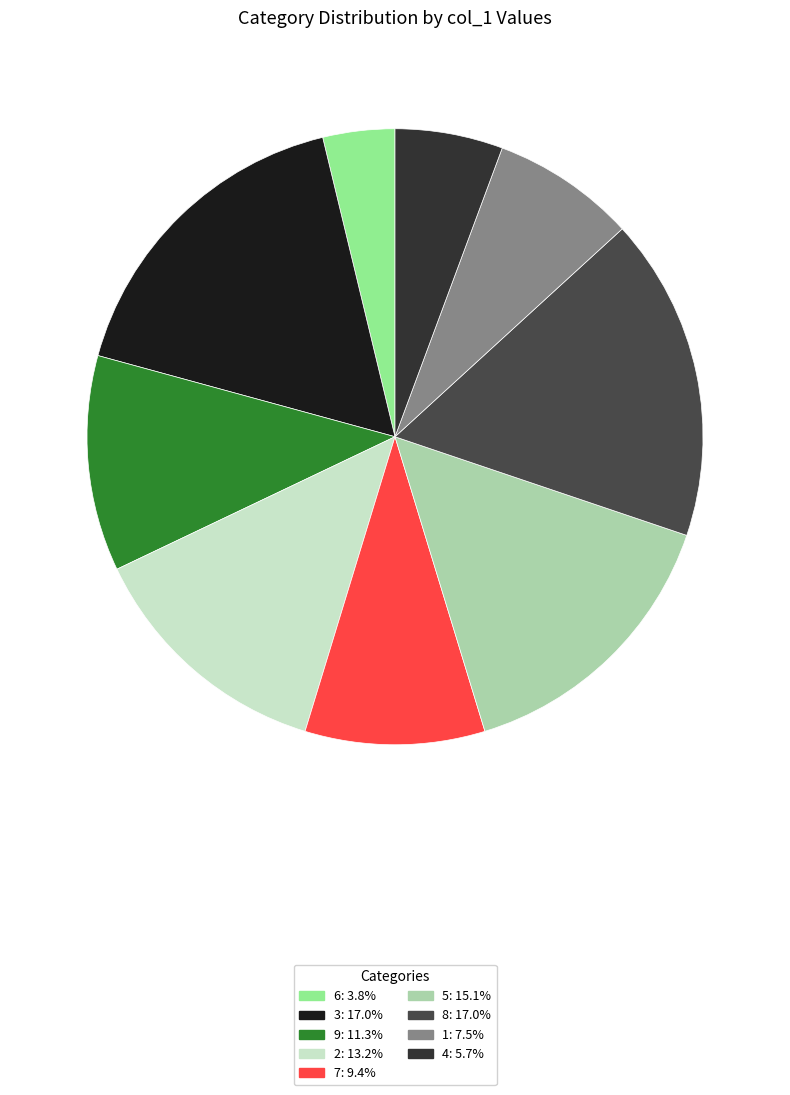

How many slices are in this pie chart?

9